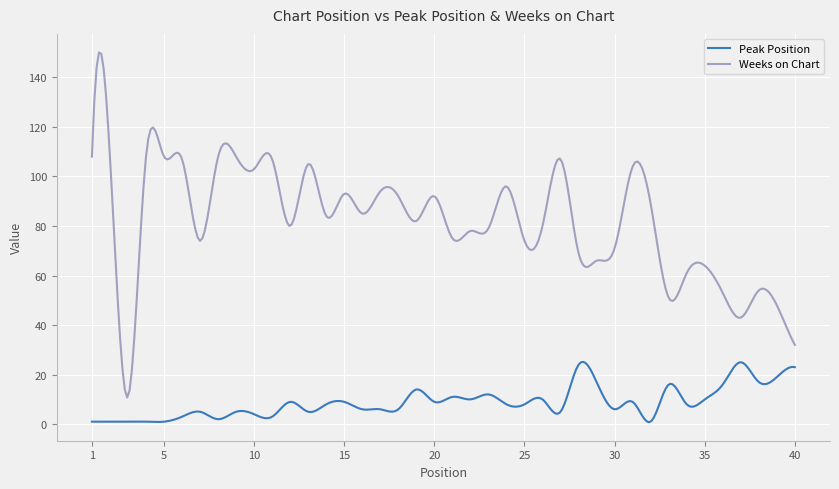

Which series has the largest total across all categories?

Weeks on Chart